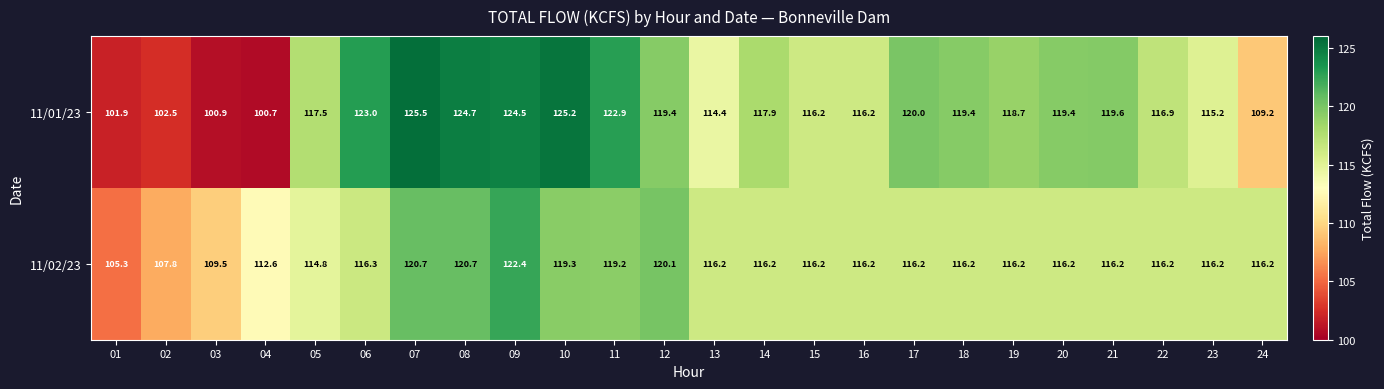

True or false: 11/02/23 has a value of 203.9 at 08.

False